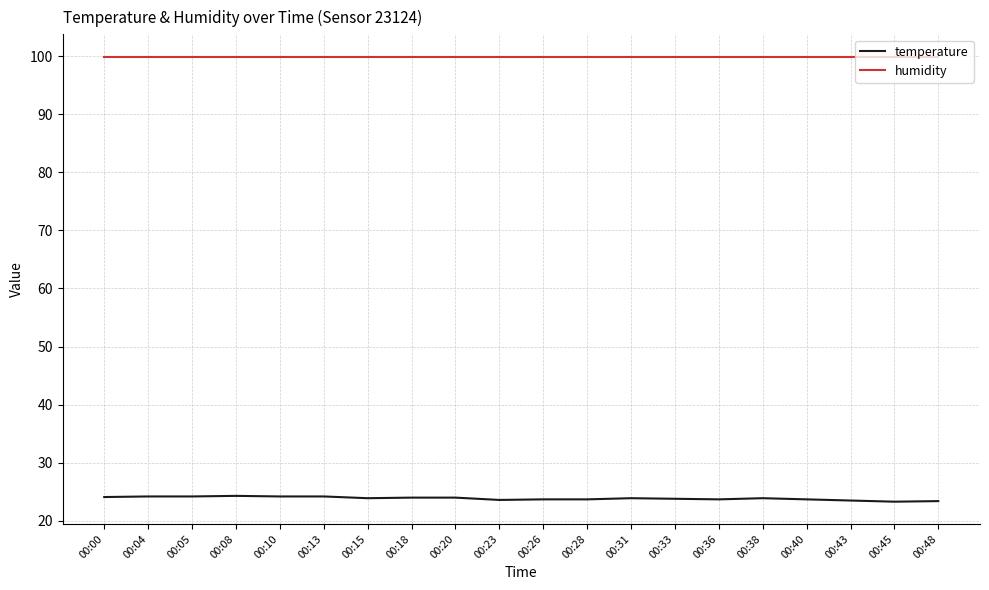

The humidity series shows 99.9 at 00:28. True or false?

True